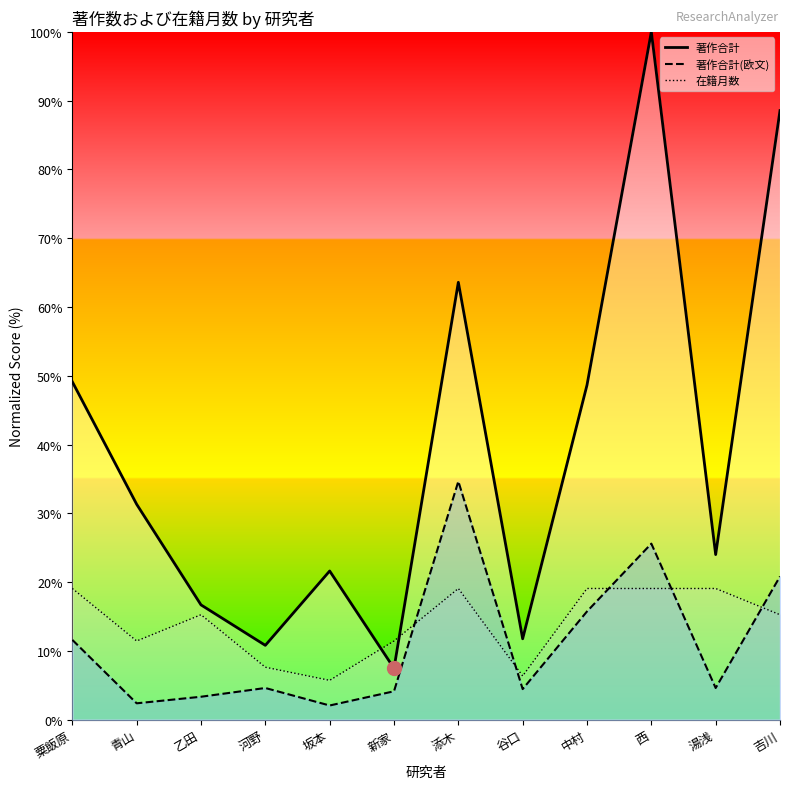

What is the difference between the maximum and minimum values in the 在籍月数_line series?

13.4